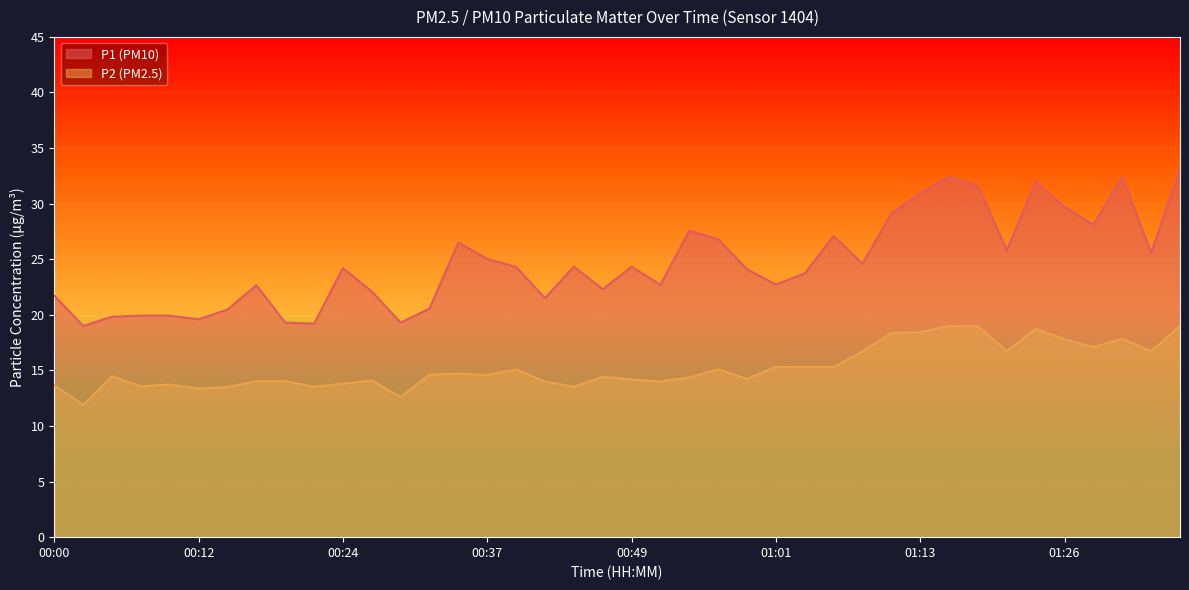

At 00:32, list the series in order from smallest to largest.

P2, P1